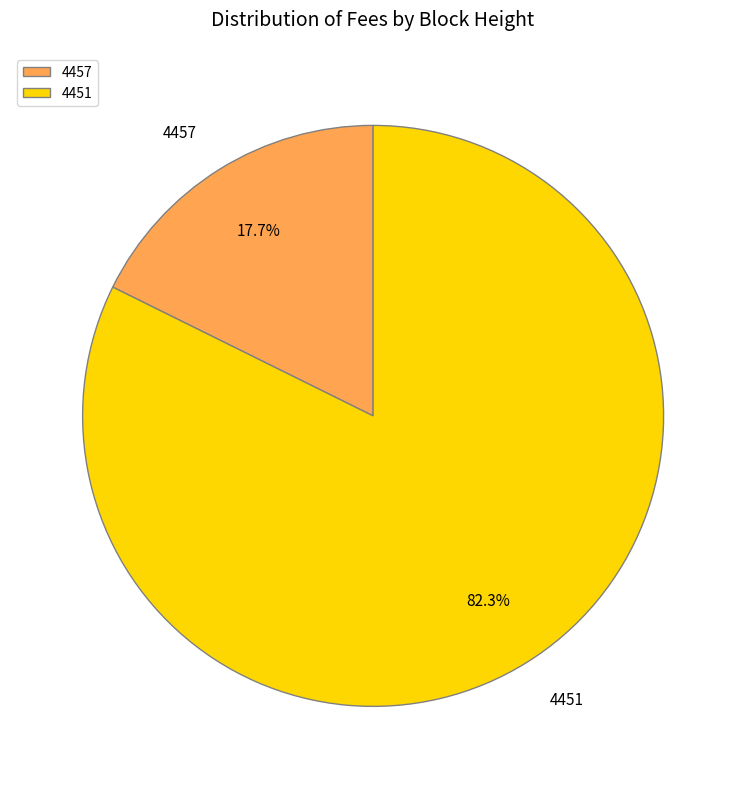

Which has a higher value, 4457 or 4451?

4451